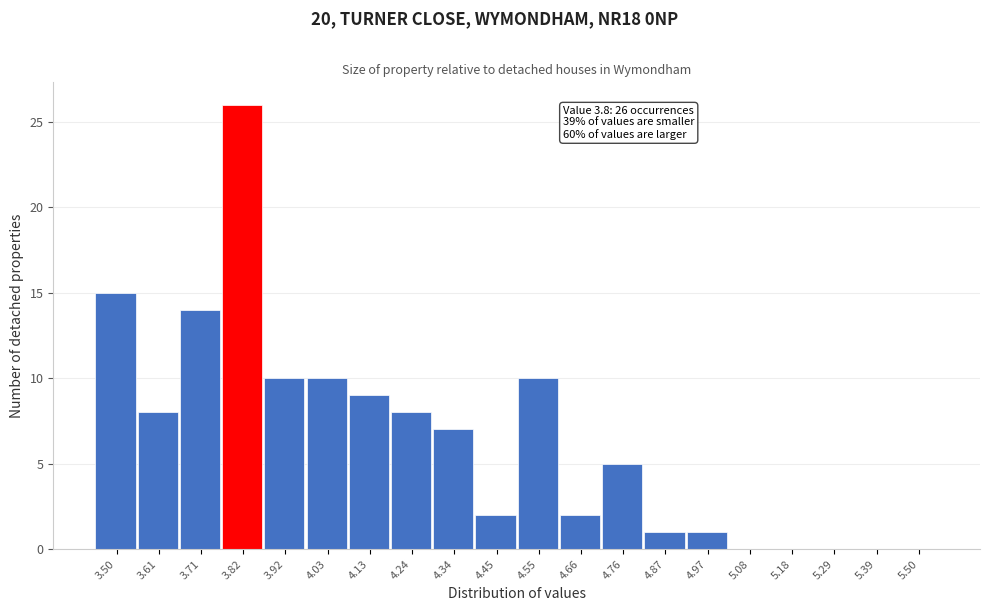

Which range on the x-axis has the tallest bar?

3.765 to 3.870